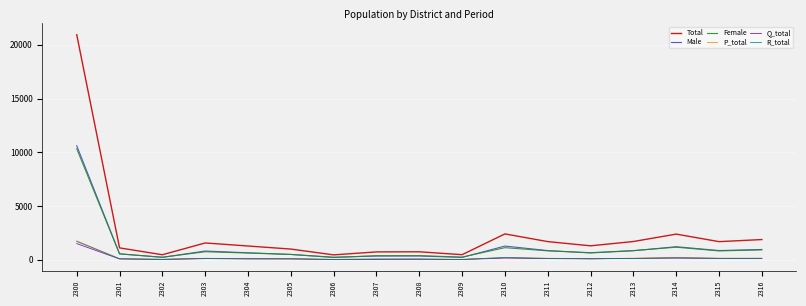

In Male, how many points are lower than both neighbors (excluding endpoints)?

5